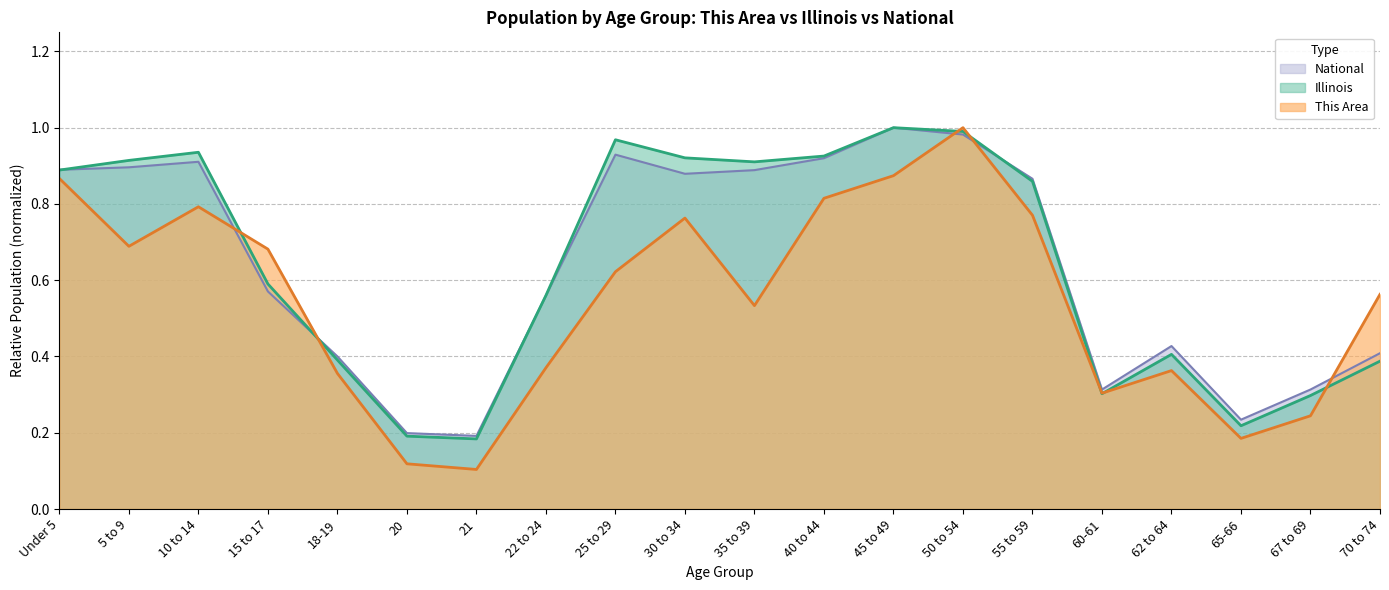

How many intersections are there between This Area and Illinois?

7